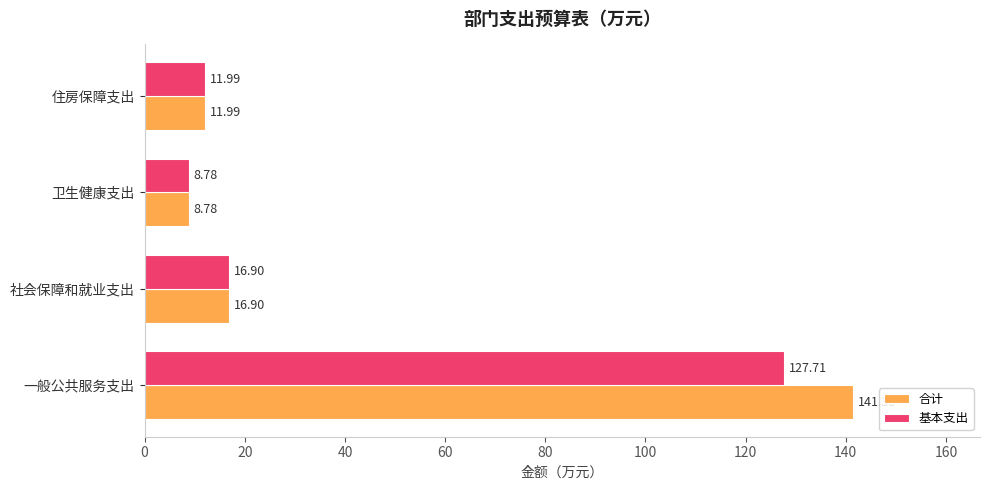

Is the value of 基本支出 at 住房保障支出 greater than the value of 合计 at 一般公共服务支出?

No